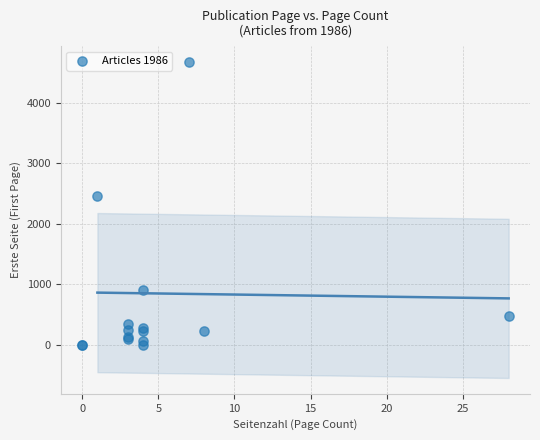

What Y value in the scatter plot is closest to 2335?

2458